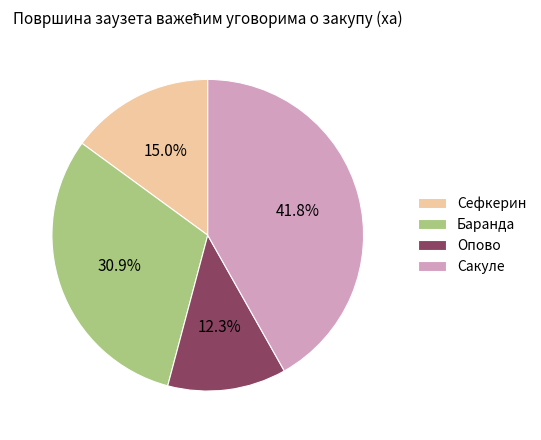

Count the number of slices in the pie.

4